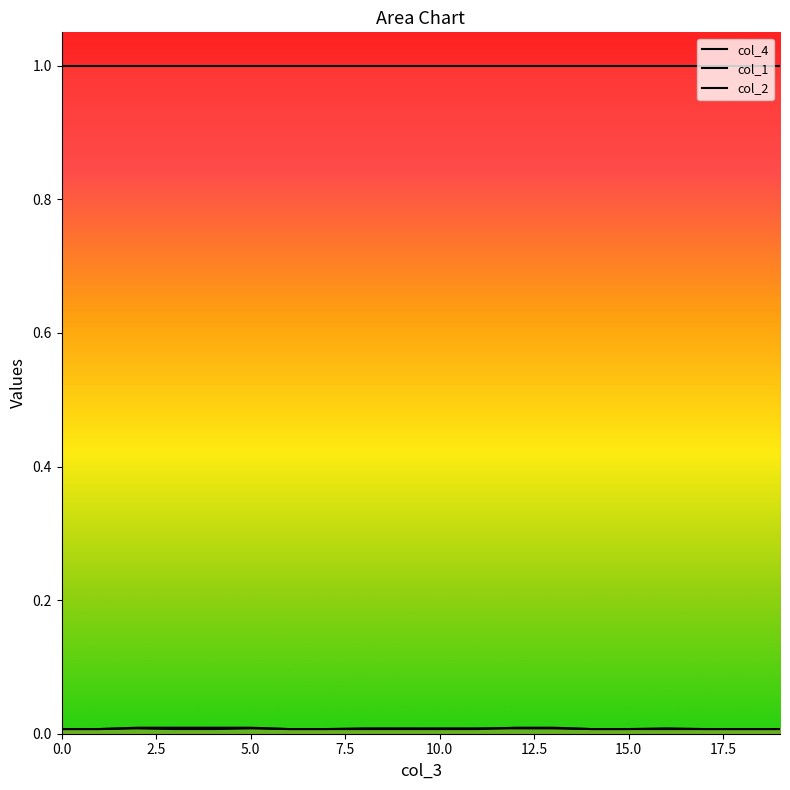

Reading left to right, list all the values displayed in this chart.

col_1: 0.0	0.0	0.0	0.0	0.0	0.0	0.0	0.0	0.0	0.0	0.0	0.0	0.0	0.0	0.0	0.0	0.0	0.0	0.0	0.0
col_2: 0.0	0.0	0.0	0.0	0.0	0.0	0.0	0.0	0.0	0.0	0.0	0.0	0.0	0.0	0.0	0.0	0.0	0.0	0.0	0.0